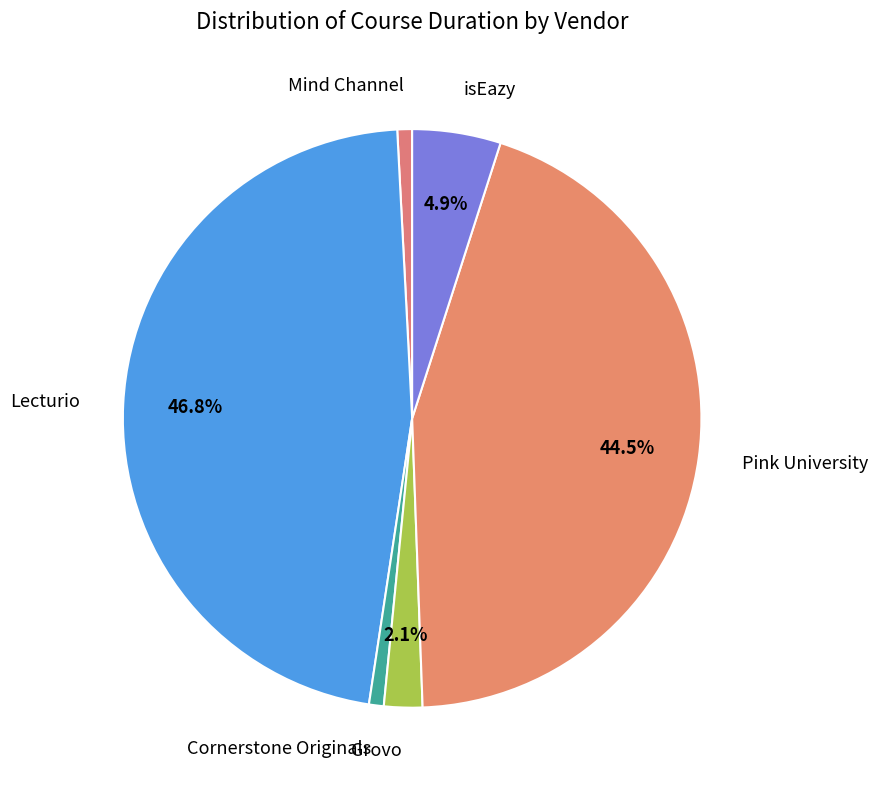

Is it true that Mind Channel is 1% of the pie?

True